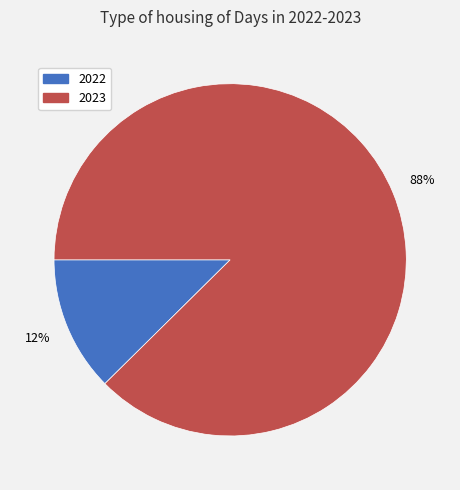

To the nearest percent, what is the combined percentage of 2022 and 2023?

100%